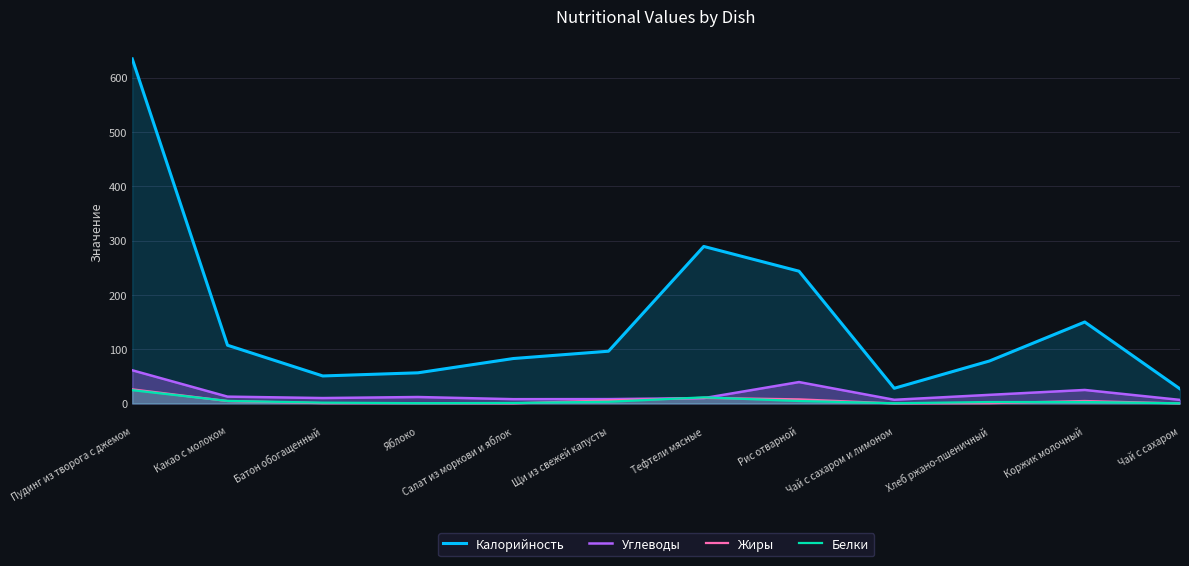

What is the label of the 4th point from the left?

Яблоко